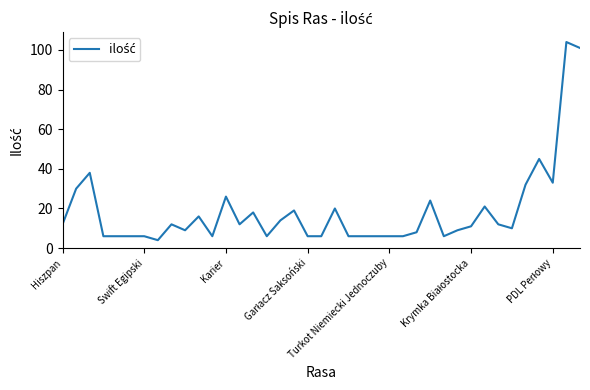

True or false: the data has more than 0 interior local peaks.

True